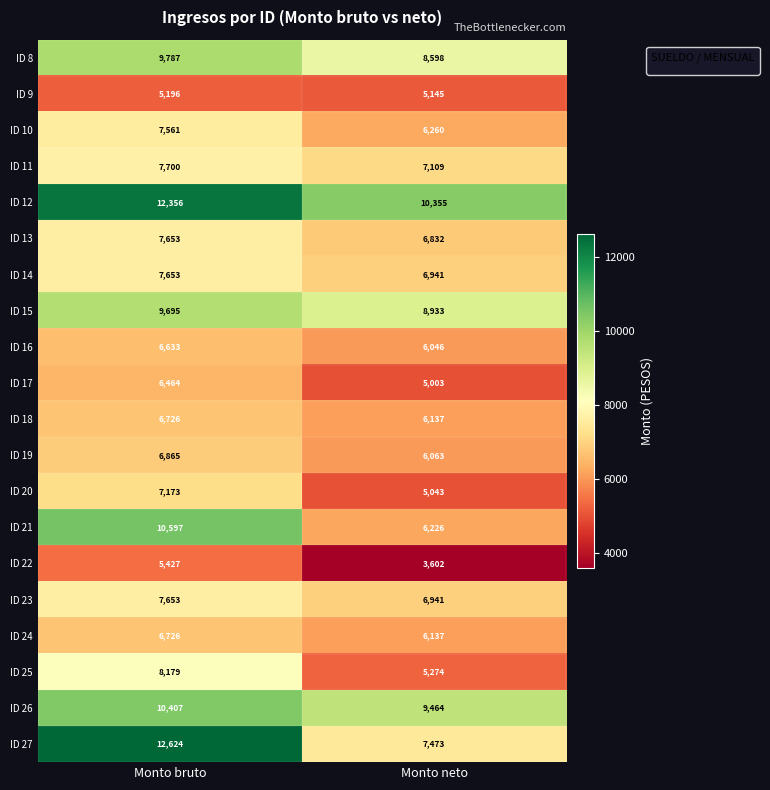

List the labels in order of ID 9 value, smallest first.

Monto neto, Monto bruto